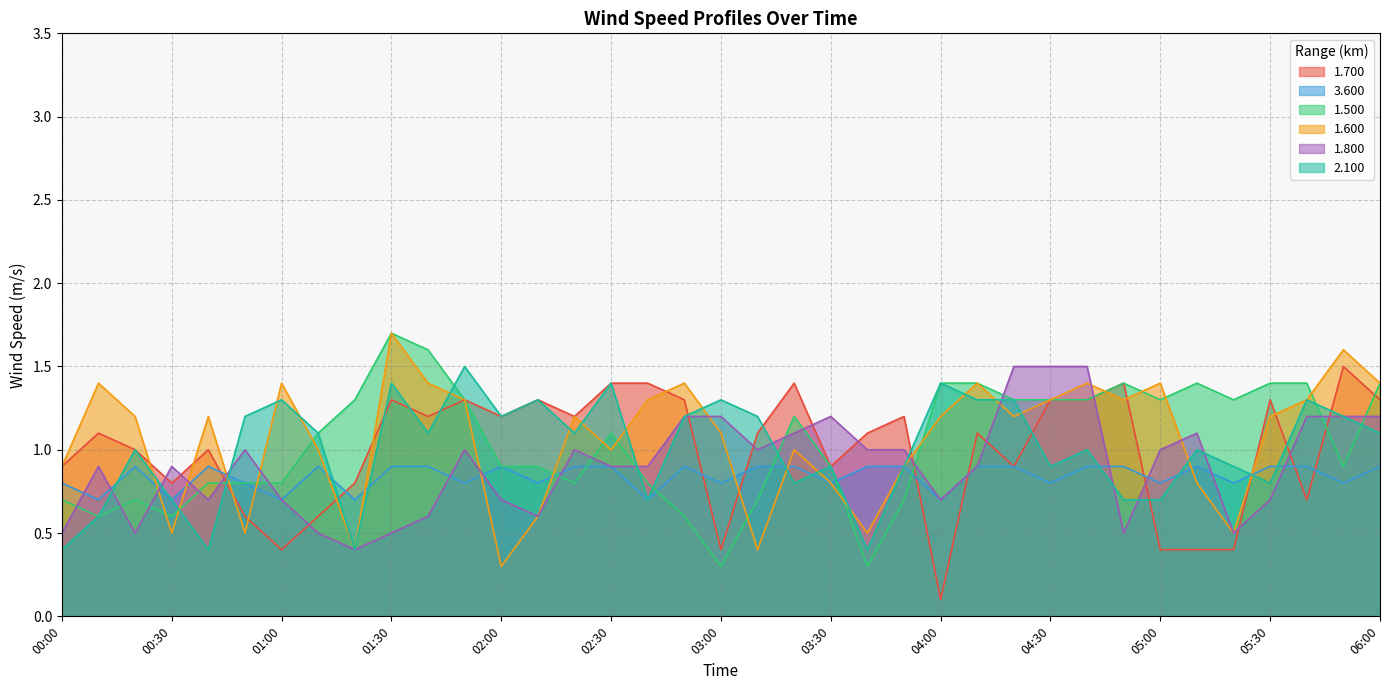

Between 04:40 and 02:20, which is larger?

04:40